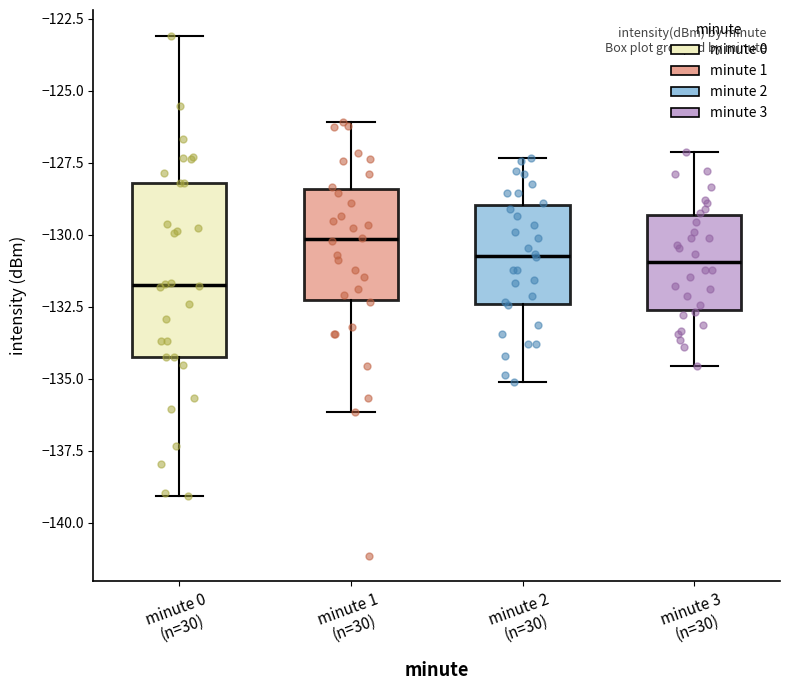

Which box's median line is the lowest?

minute 0 (n=30)